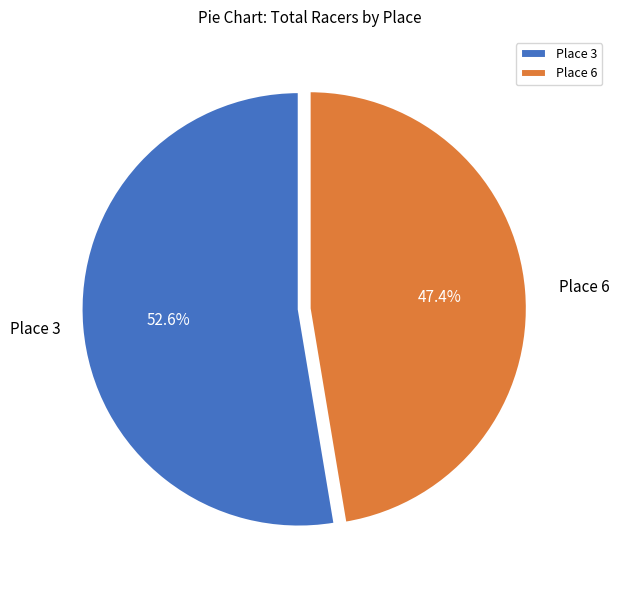

Which has a higher value, Place 6 or Place 3?

Place 3